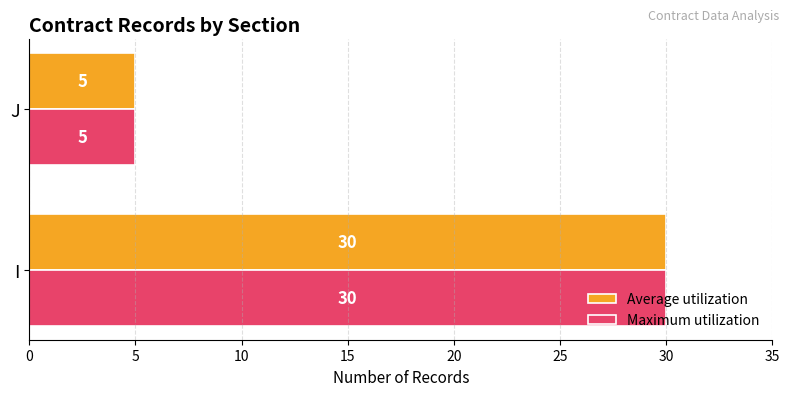

What is the maximum value shown in the chart?

30